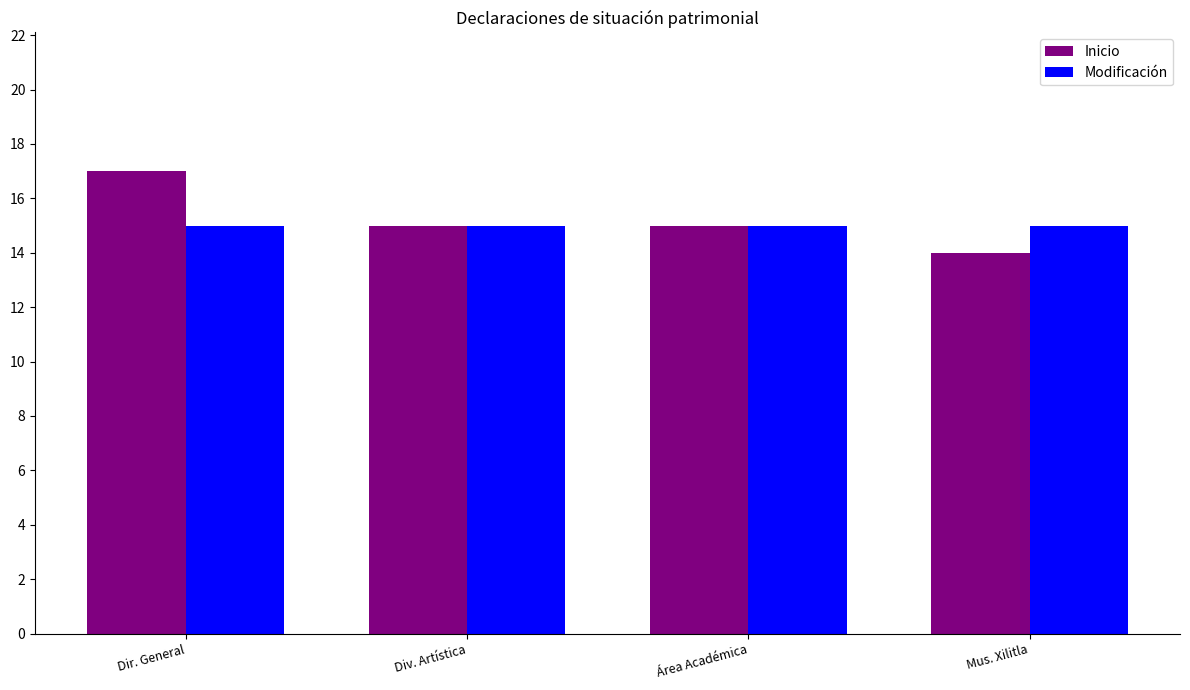

What is the lowest value of the Modificación series?

15